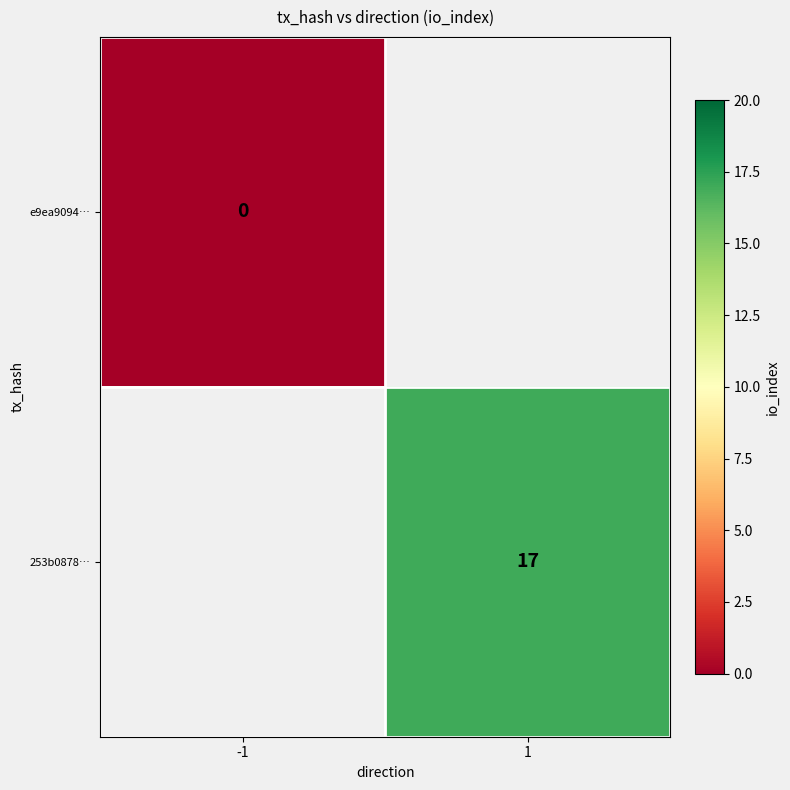

The value of 253b0878… at 1 is 24. True or false?

False